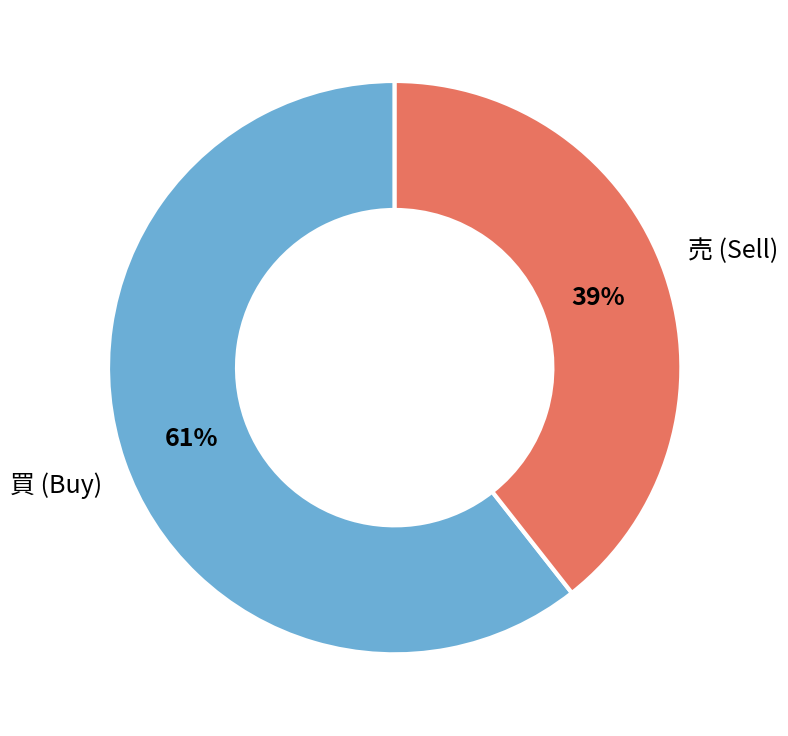

Which category has the smallest portion of the pie?

売